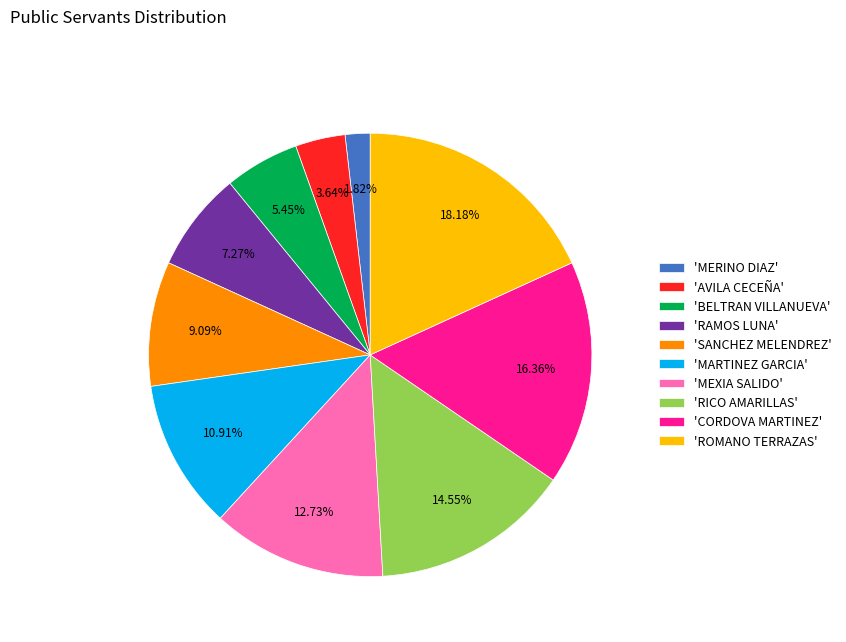

What is the smallest slice in the pie chart?

'MERINO DIAZ'